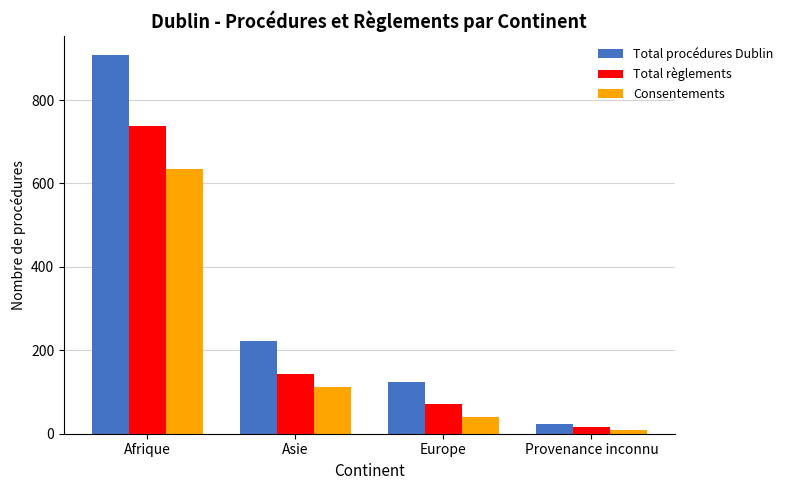

What is the difference between the maximum and minimum values in the Total règlements series?

721